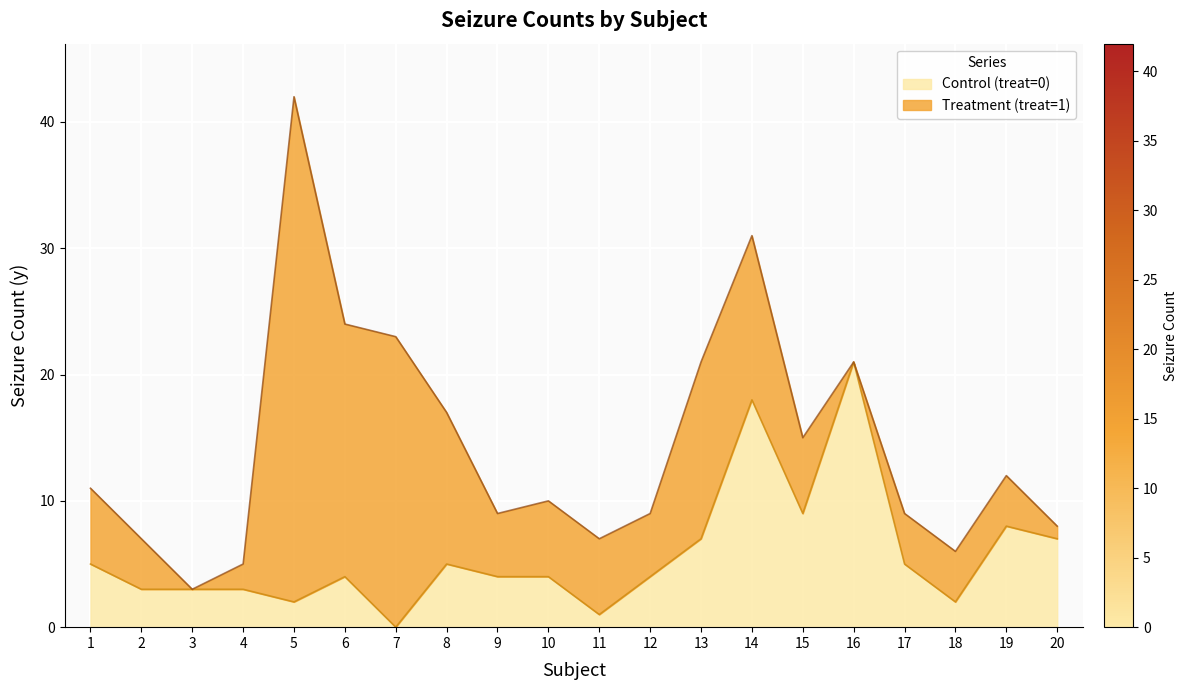

What is the difference between the values at 13 and 19?

1